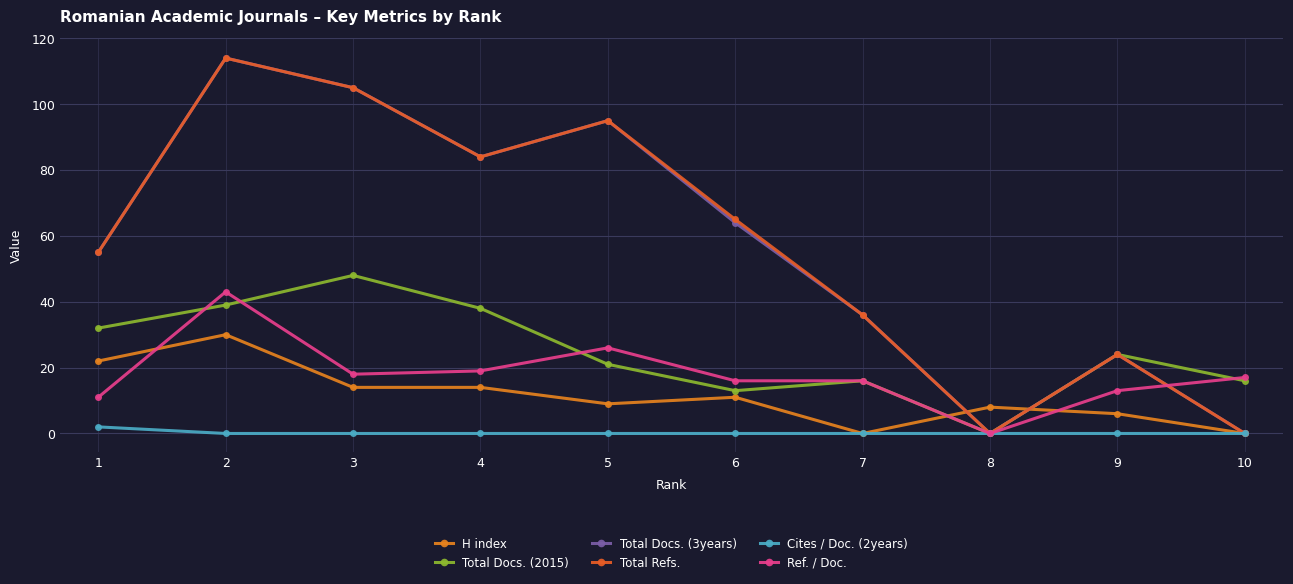

True or false: Total Refs. and Total Docs. (2015) intersect in this chart.

False